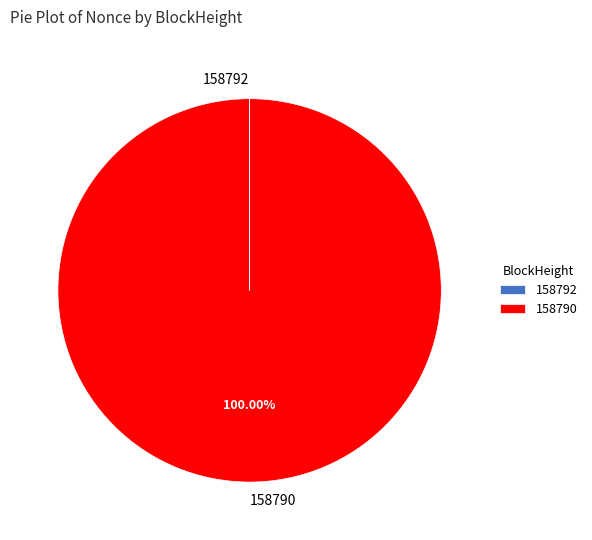

What is the largest slice in the pie chart?

158790